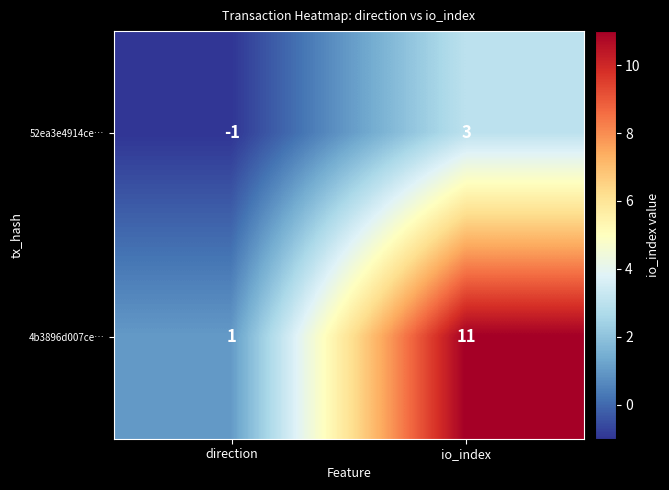

The 52ea3e4914ce… series shows 1 at io_index. True or false?

False